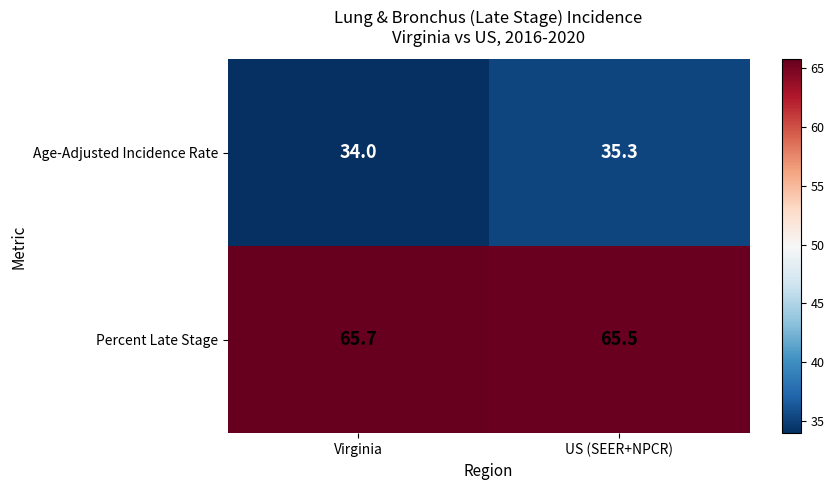

Which label corresponds to the largest value in the chart?

Virginia